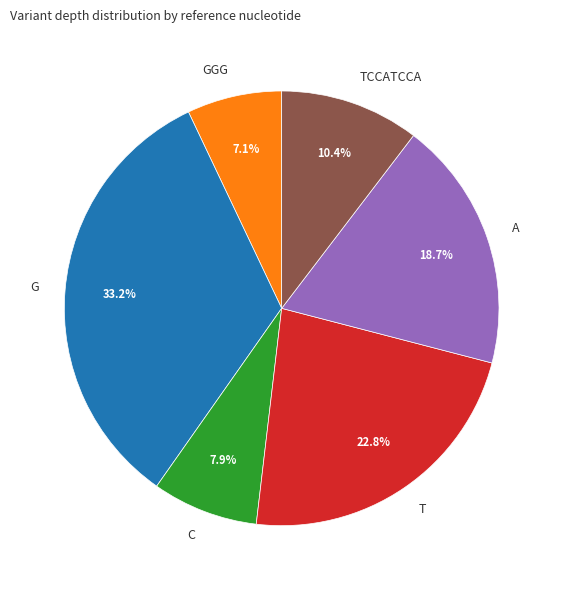

Which slice is the smallest?

GGG